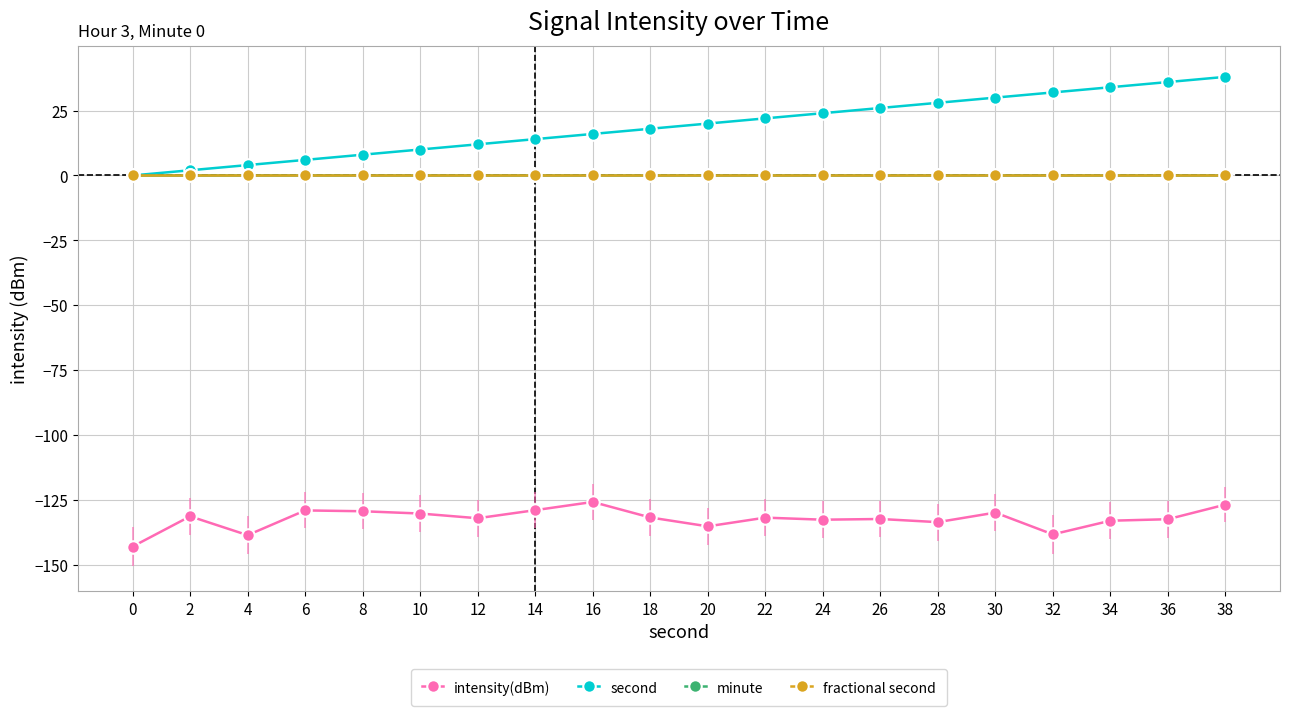

Is this an area chart (filled region under the line)?

No